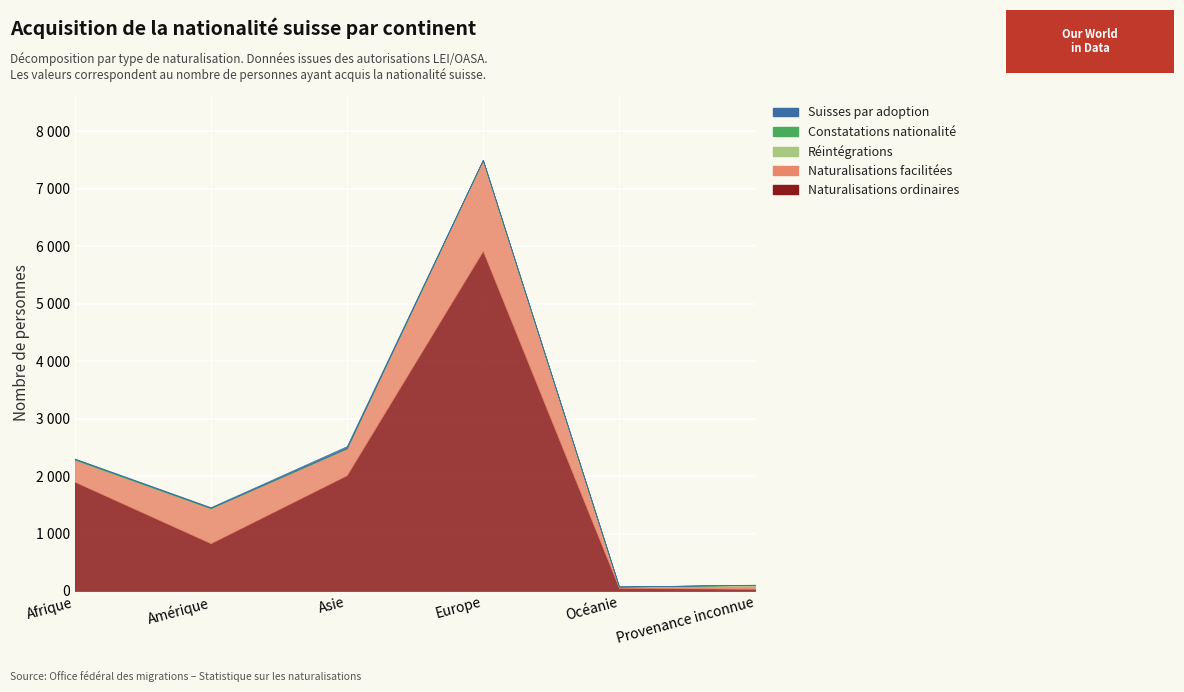

True or false: Réintégrations and Naturalisations ordinaires cross at least once.

False